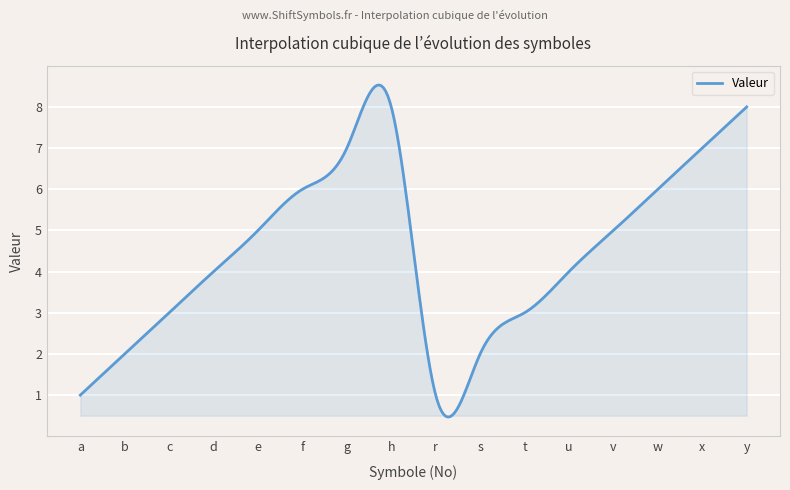

What is the greatest value displayed?

8.5